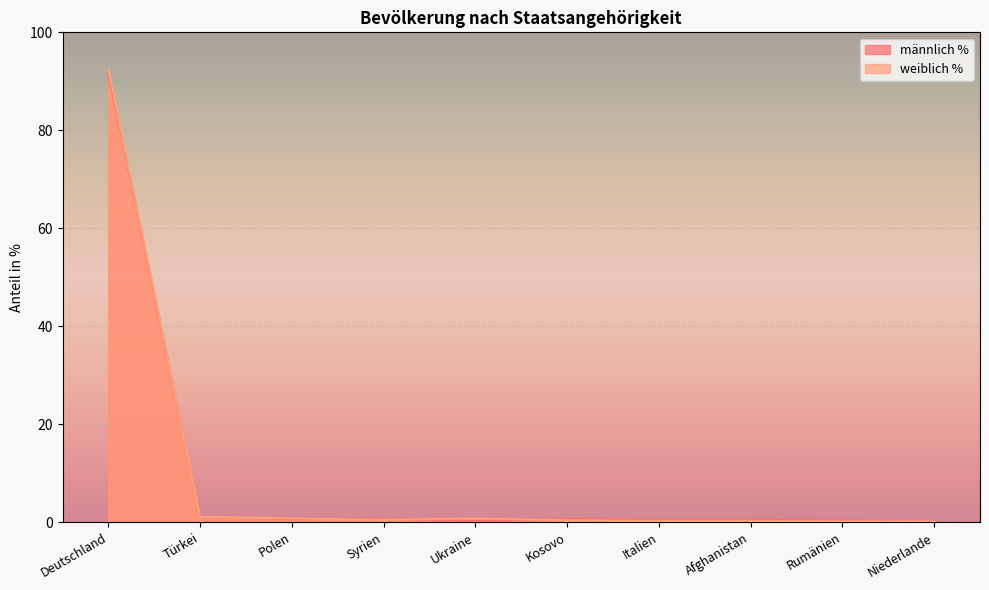

What is the label of the 10th point from the right?

Deutschland